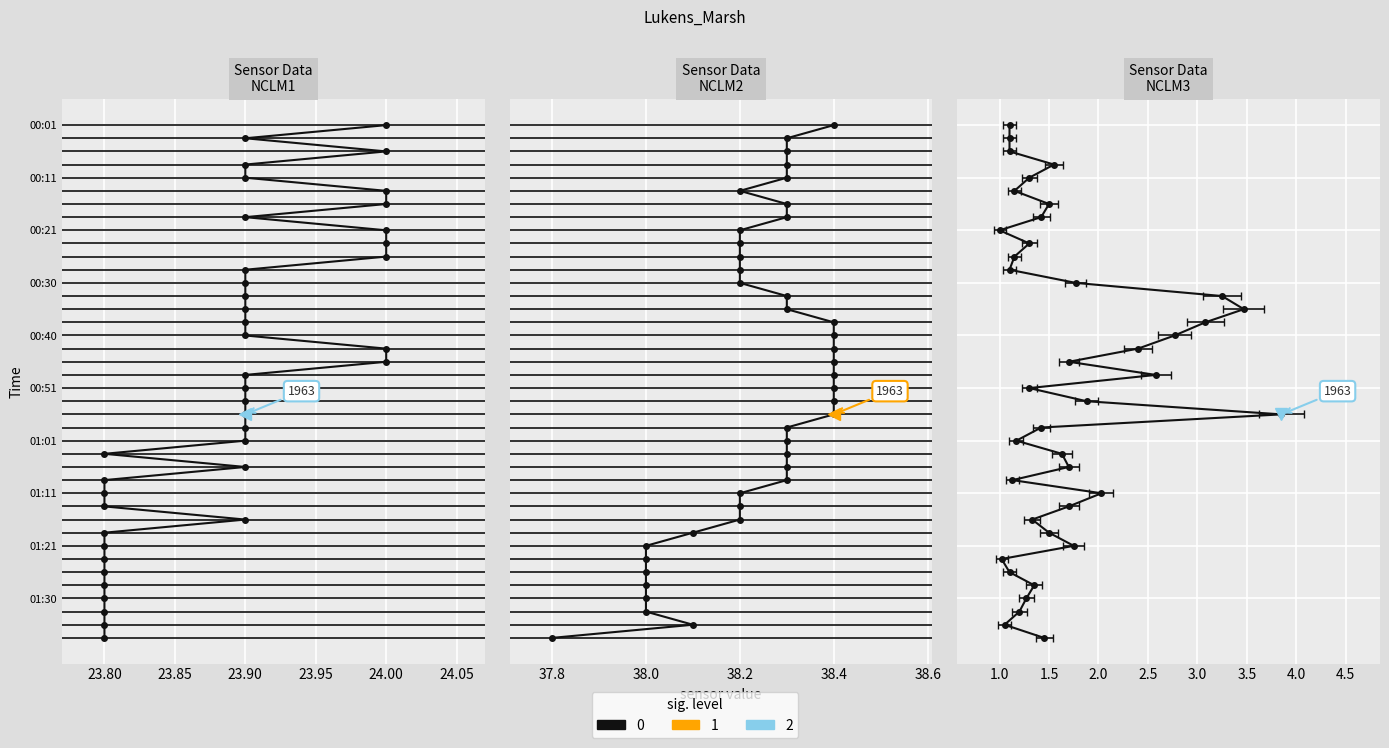

Between 00:56 and 01:08, which is larger?

00:56